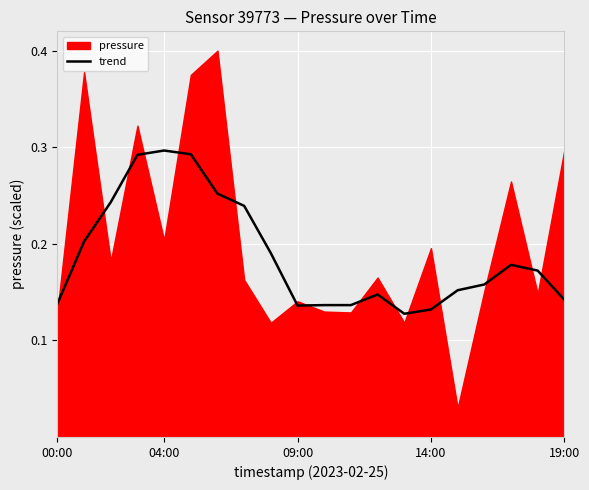

The value at 09:00 is 0.4. True or false?

False